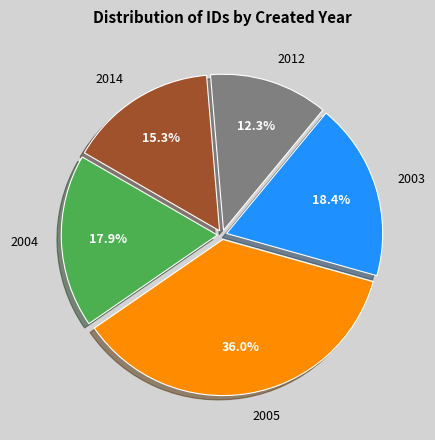

How many slices are in this pie chart?

5